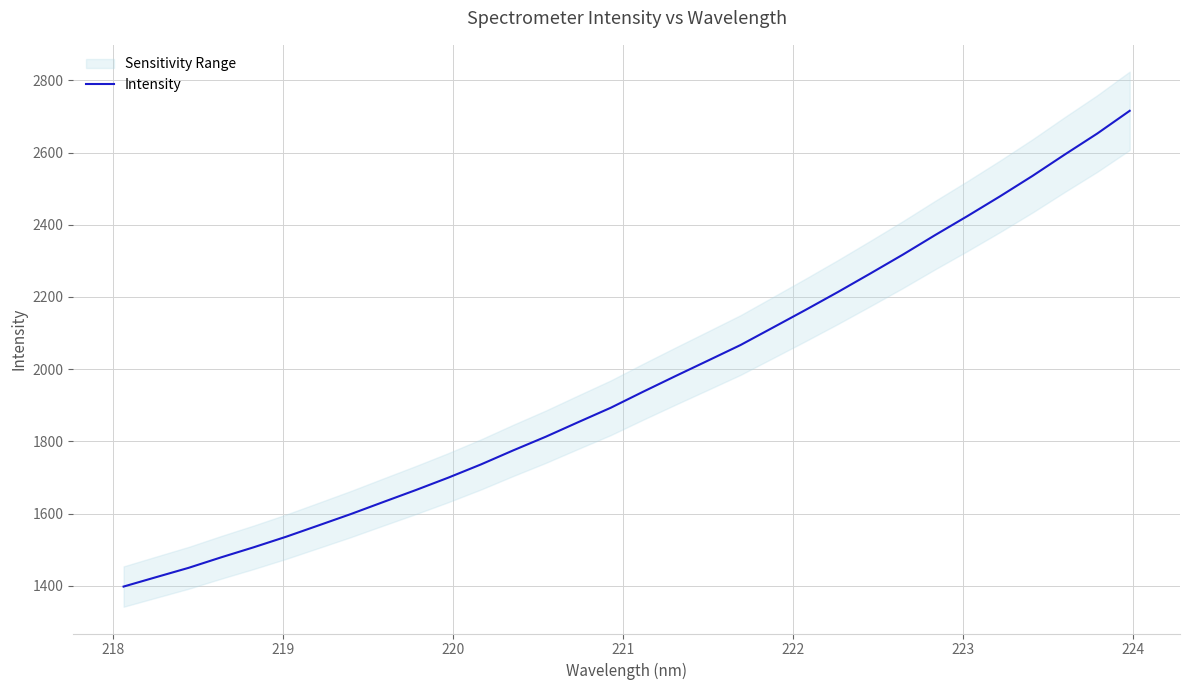

True or false: the data has more than 0 interior local peaks.

False